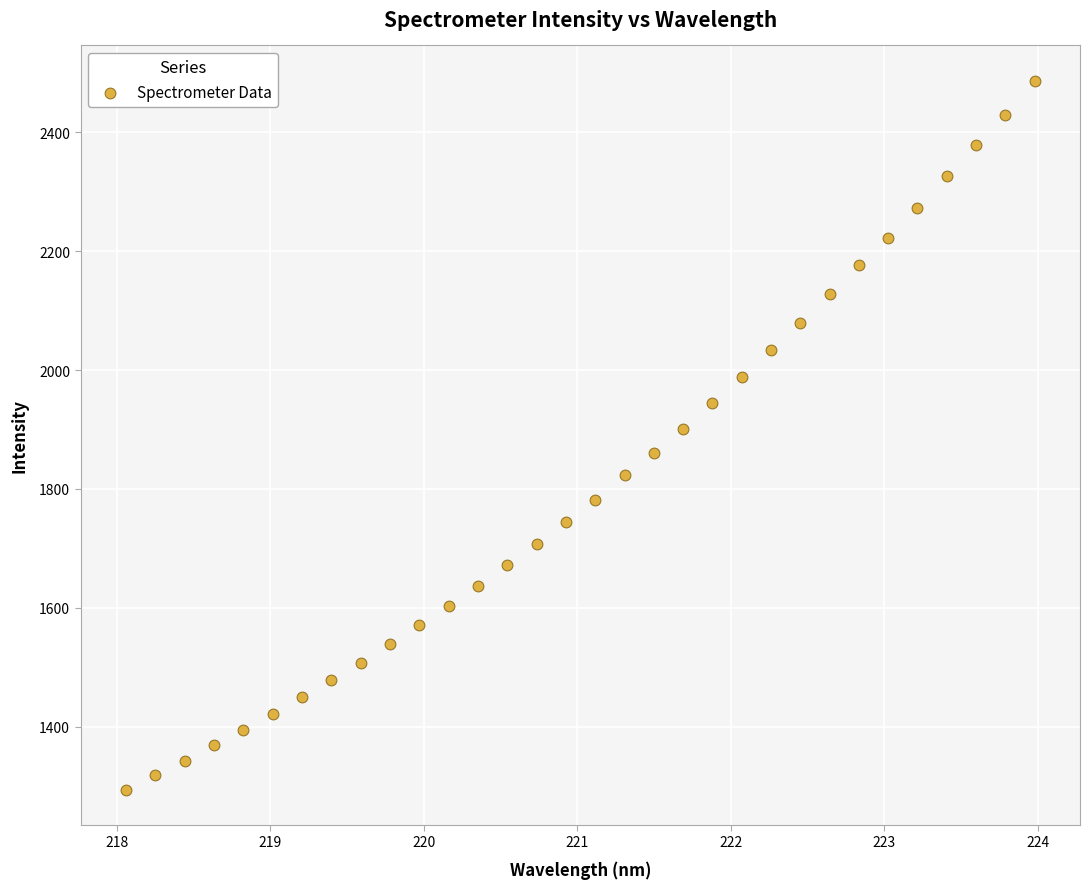

What is the range of Y values (max minus min)?

1192.8